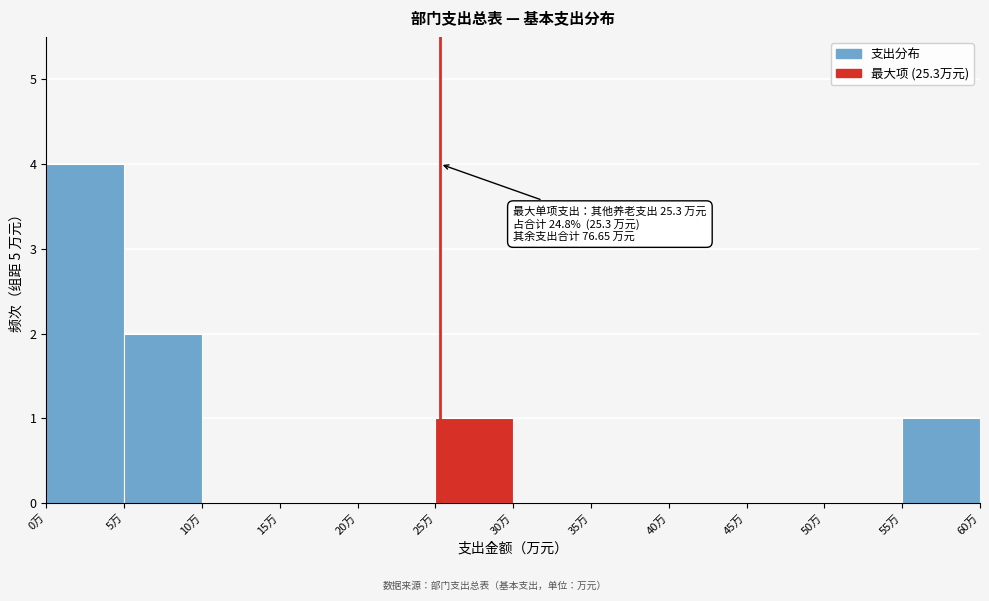

Over which range of the x-axis is the bar tallest?

0 to 5